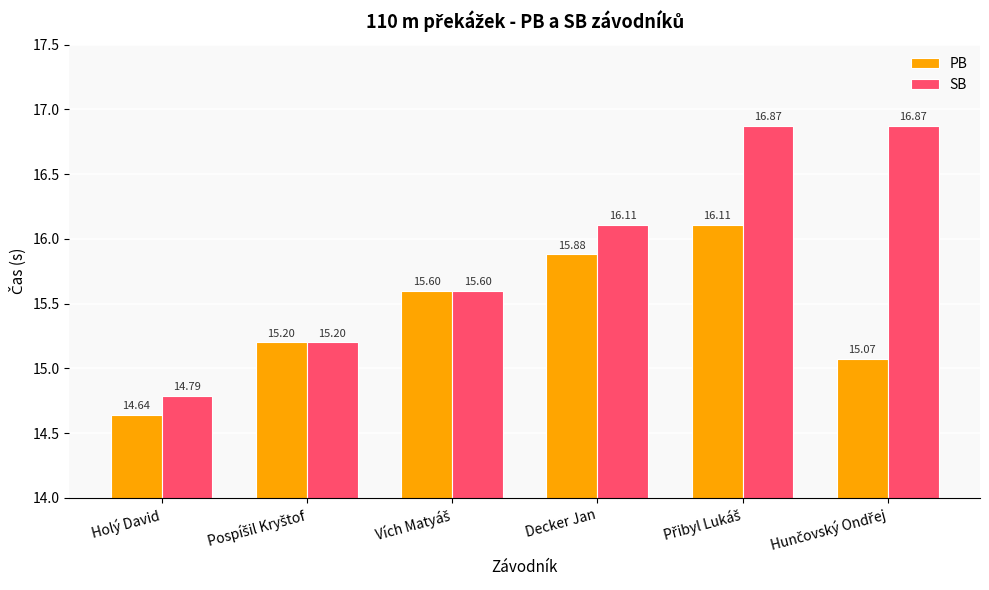

At how many categories does at least one series exceed 15?

5